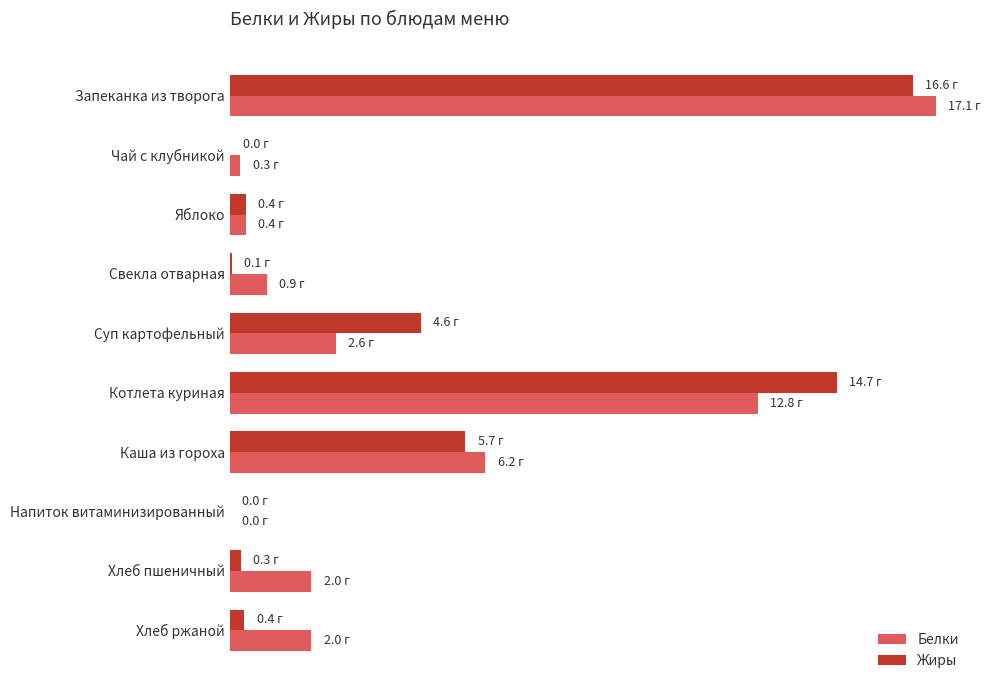

Rank the series by their average value, from lowest to highest.

Жиры, Белки